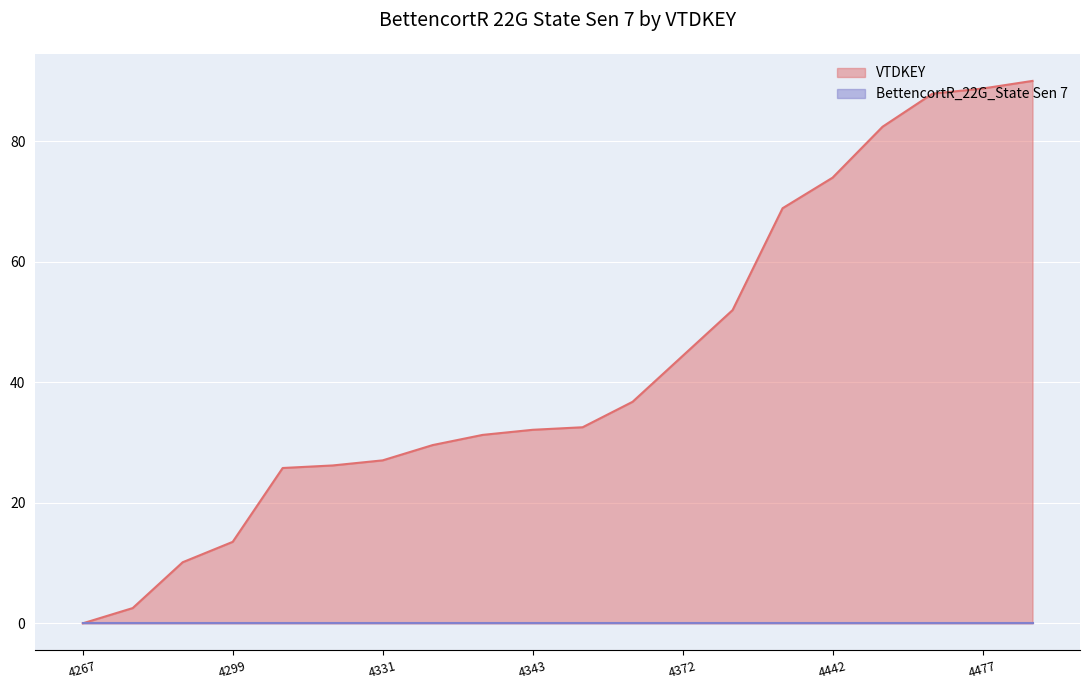

Reading left to right, transcribe all the data shown in this chart.

0.0	2.5	10.1	13.5	25.8	26.2	27.0	29.6	31.3	32.1	32.5	36.8	44.4	52.0	68.9	73.9	82.4	87.9	88.7	90.0